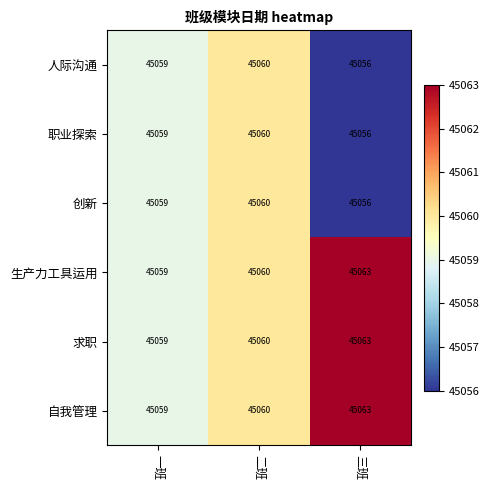

Read the 创新 value at 三班.

45056